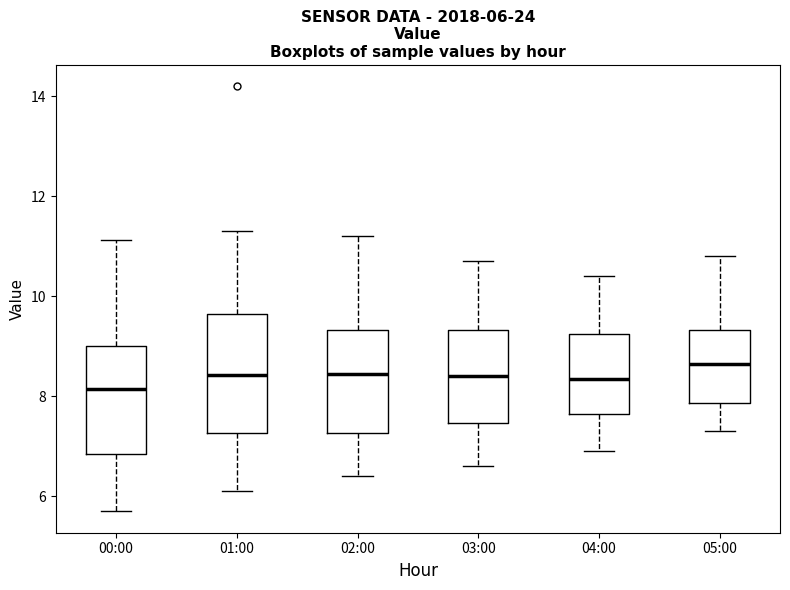

Which box is the tallest, from its lower edge to its upper edge?

01:00